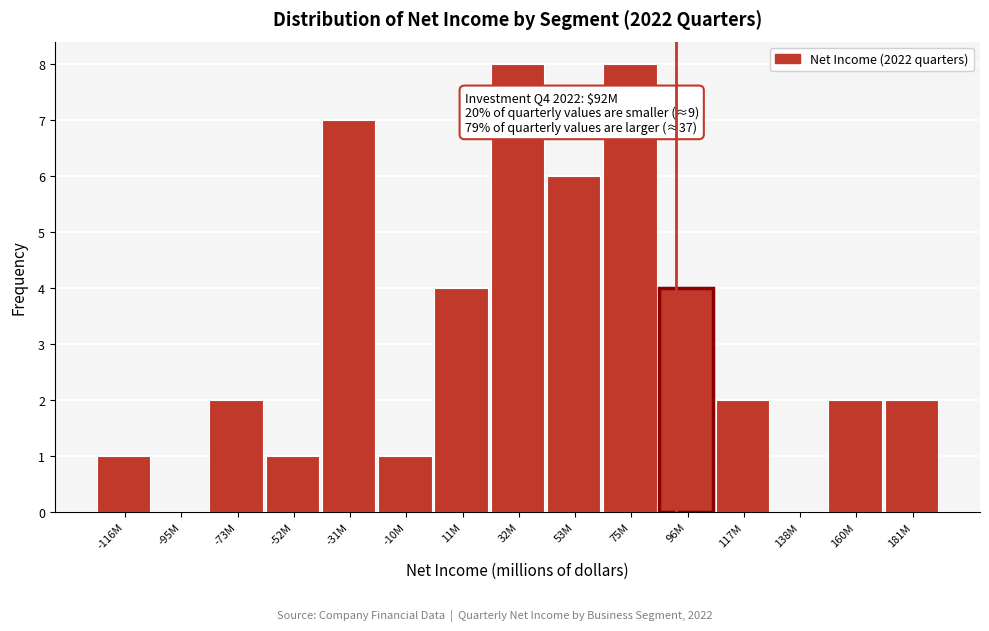

Reading left to right, extract all data points from this chart.

-116M=1	-95M=0	-73M=2	-52M=1	-31M=7	-10M=1	11M=4	32M=8	53M=6	75M=8	96M=4	117M=2	138M=0	160M=2	181M=2